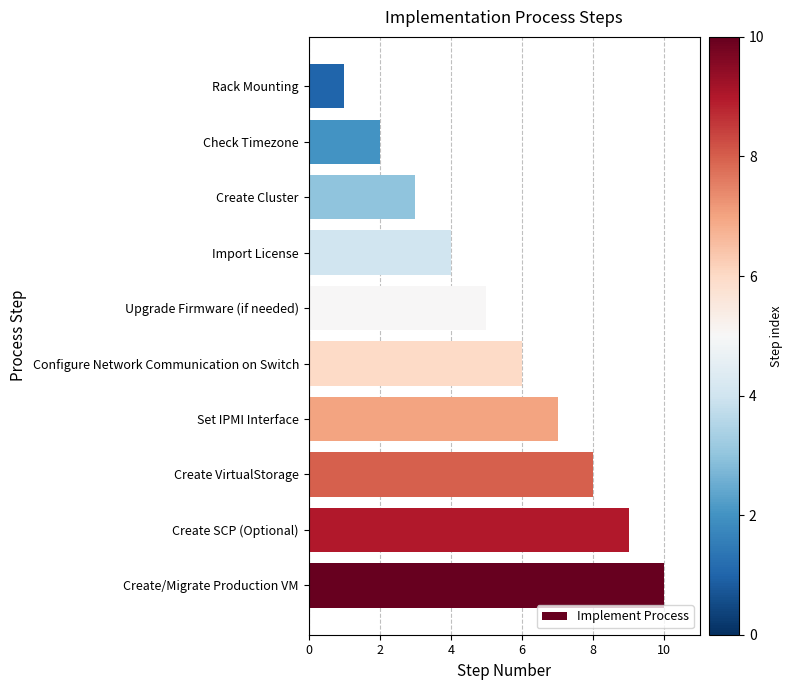

Read the value at Set IPMI Interface.

7